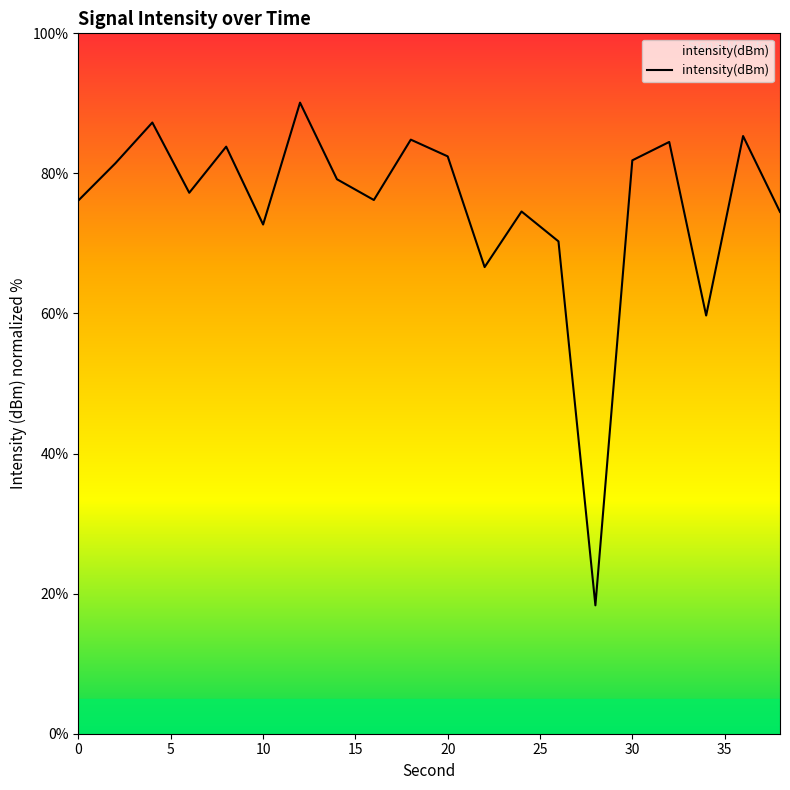

What is the difference between the maximum and minimum values?

71.8